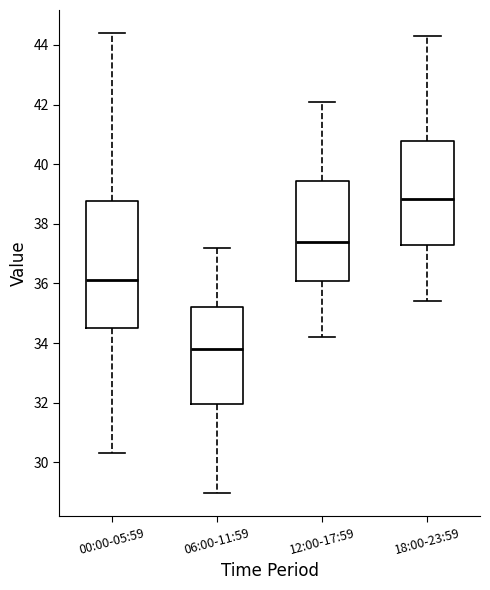

Reading left to right, transcribe this box plot: for each box, give where its median line is, the range the box spans, and where its two whiskers end, as read against the y-axis. The values are not printed on the chart, so give them approximately, as read against the axis.

00:00-05:59: median 36.2, box 34.6 to 38.8, whiskers 30.4 to 44.4
06:00-11:59: median 33.8, box 32.0 to 35.2, whiskers 29.0 to 37.2
12:00-17:59: median 37.4, box 36.2 to 39.4, whiskers 34.2 to 42.2
18:00-23:59: median 38.8, box 37.2 to 40.8, whiskers 35.4 to 44.4